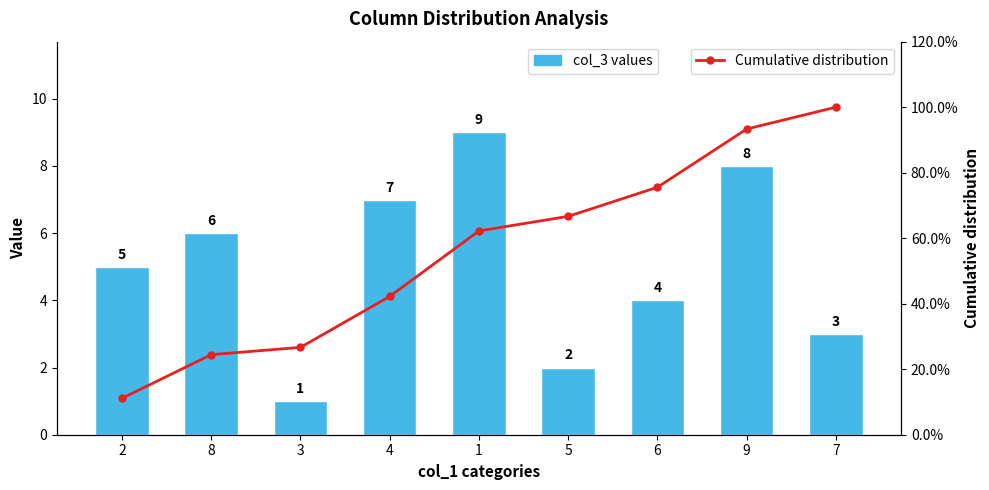

How many col_3 values values are between 3 and 7?

5